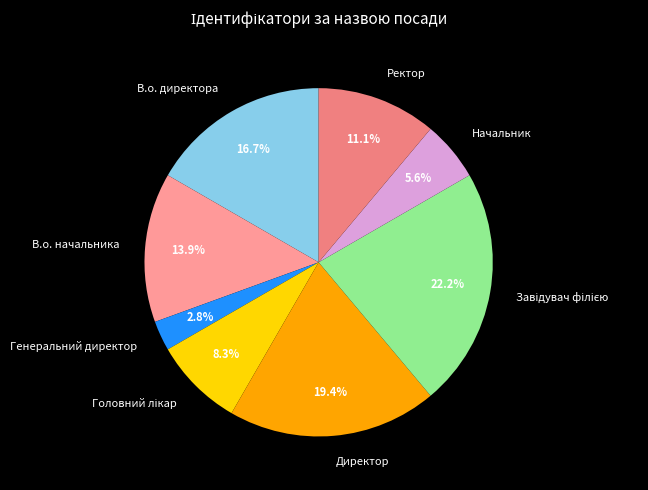

Between Ректор and Директор, which is larger?

Директор